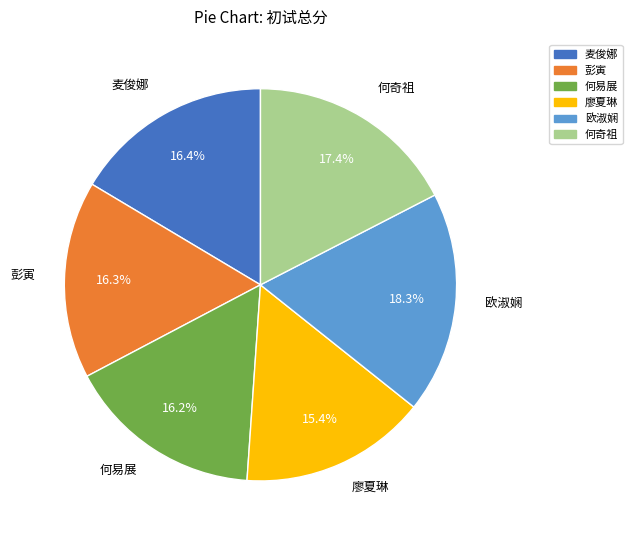

To the nearest percent, what percentage of the pie is 麦俊娜?

16%